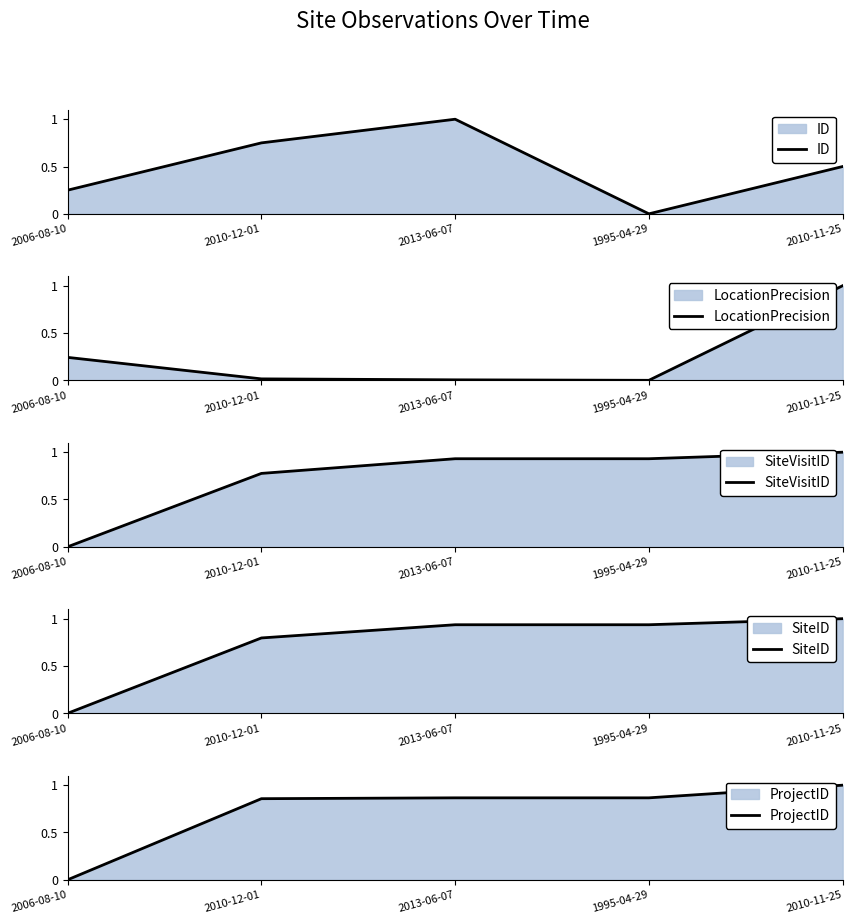

Is it true that SiteID equals 0.6 at 1995-04-29?

False